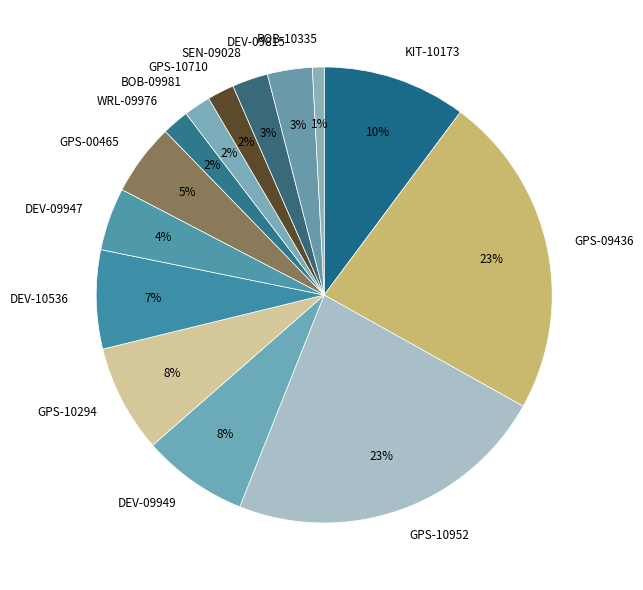

To the nearest percent, what is the difference between the largest and smallest slice percentages?

22%